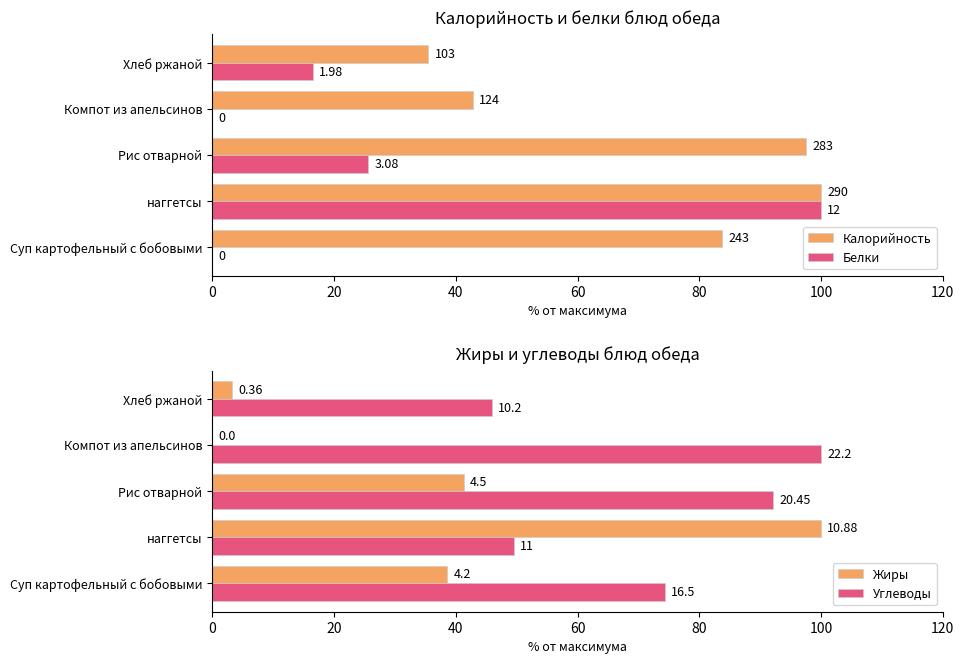

Is the value of Углеводы at Хлеб ржаной greater than the value of Калорийность at Компот из апельсинов?

Yes